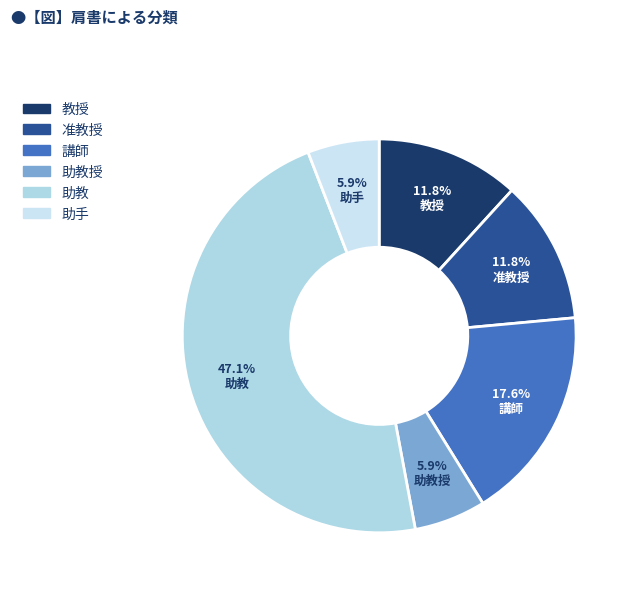

Which category has the smallest portion of the pie?

助教授